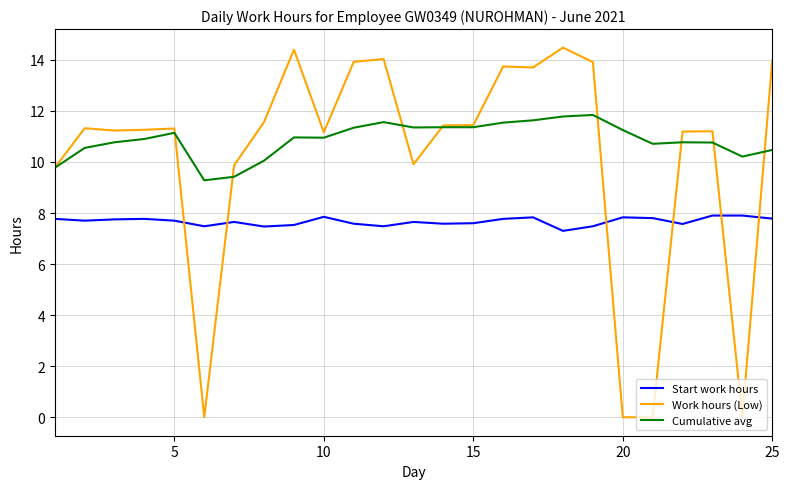

What is the maximum value for Start work hours?

7.9